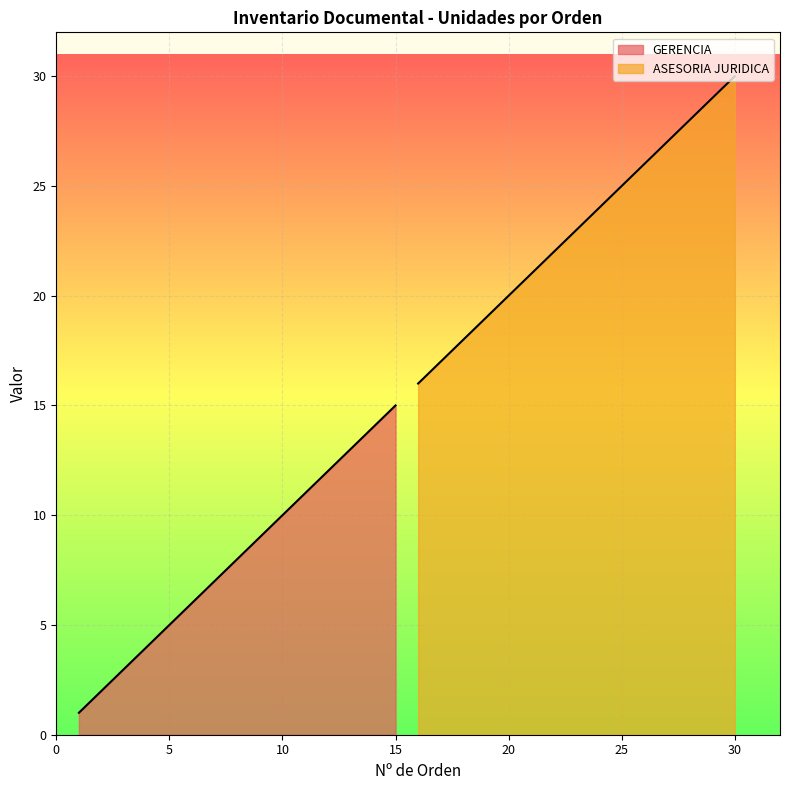

Is it true that GERENCIA equals 4 at 11?

False